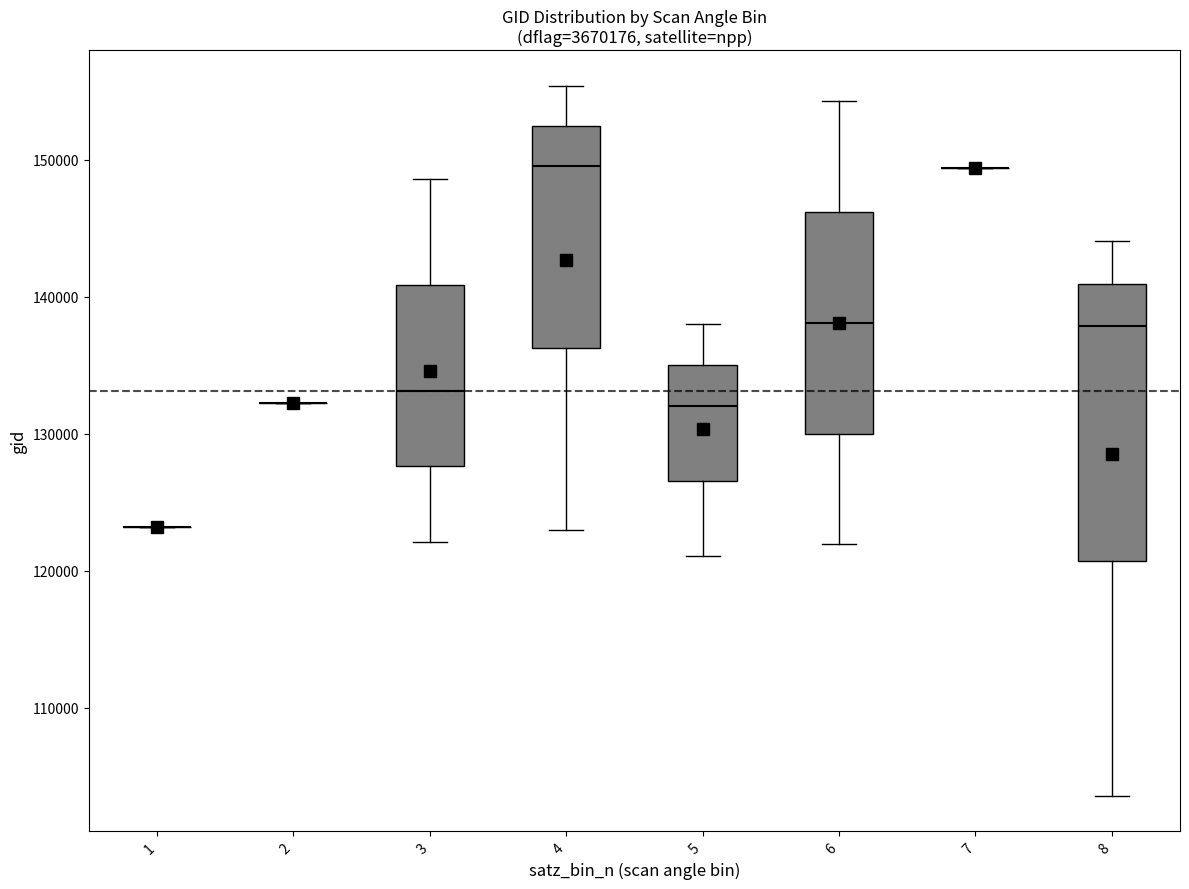

Which box is the tallest, from its lower edge to its upper edge?

8